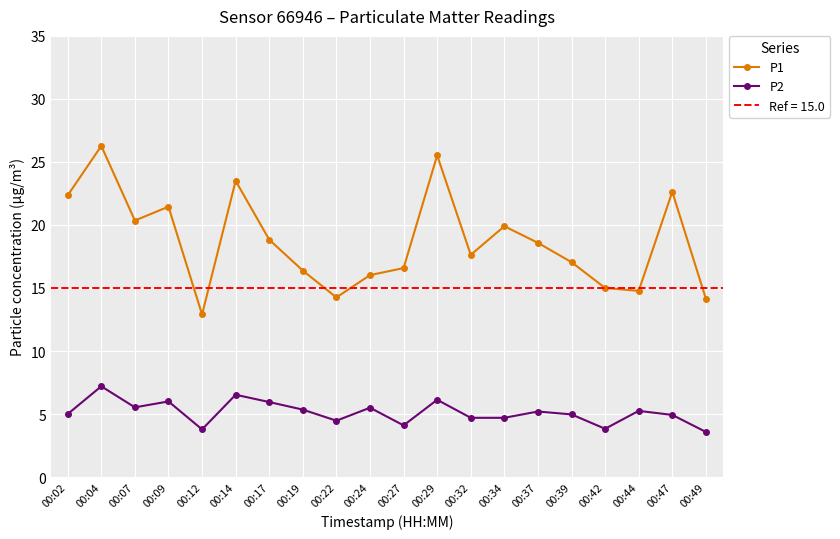

In P1, how many points are lower than both neighbors (excluding endpoints)?

5